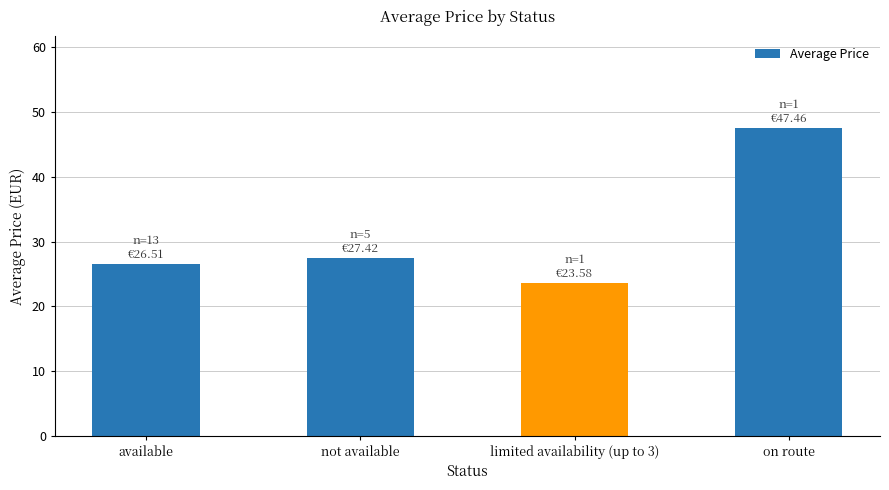

What is the smallest value displayed?

23.6